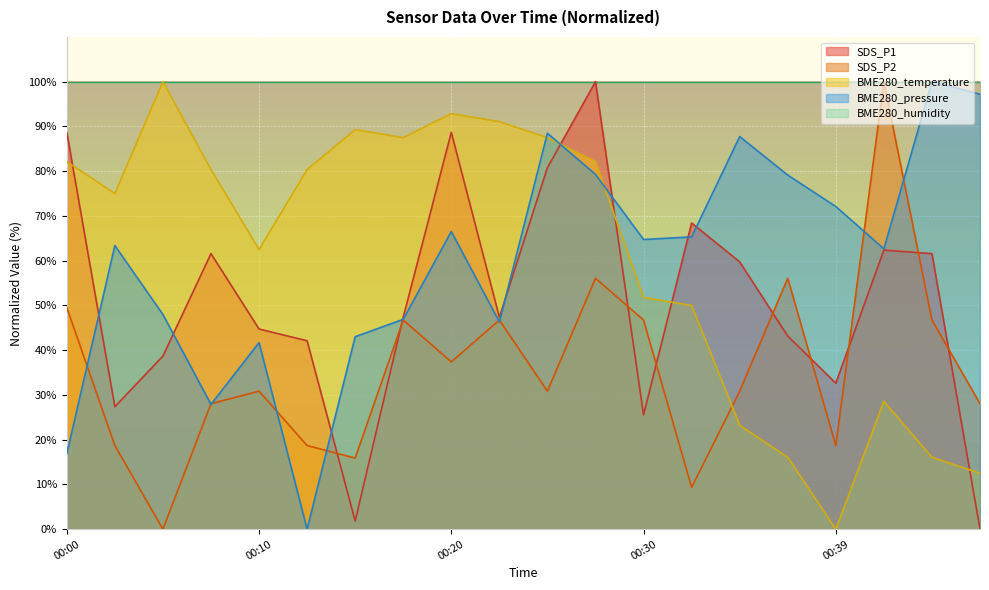

The value of SDS_P1 at 00:20 is 130.8. True or false?

False